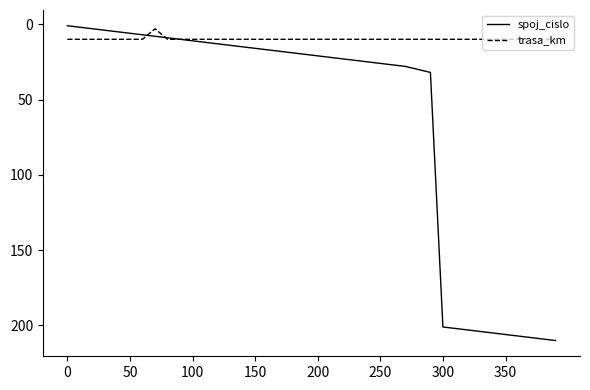

Which series has the largest total across all categories?

spoj_cislo